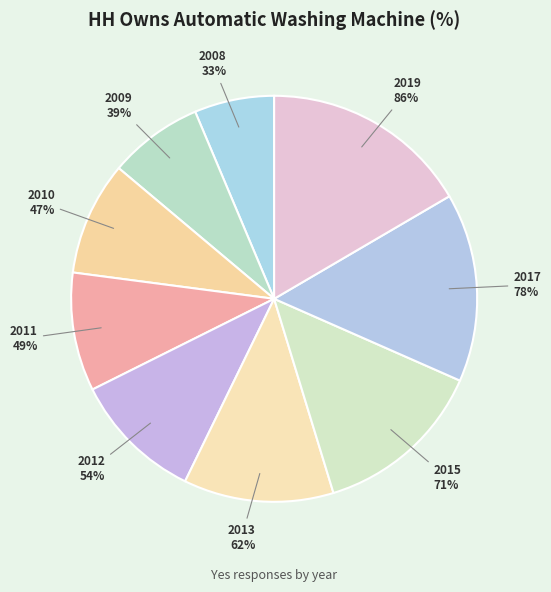

True or false: 2013 accounts for 18% of the total.

False